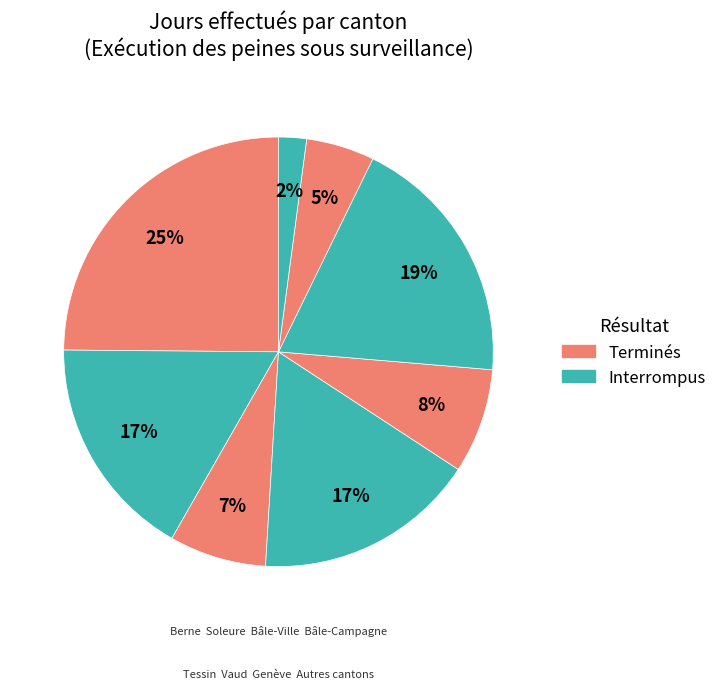

How many segments does this pie chart have?

8